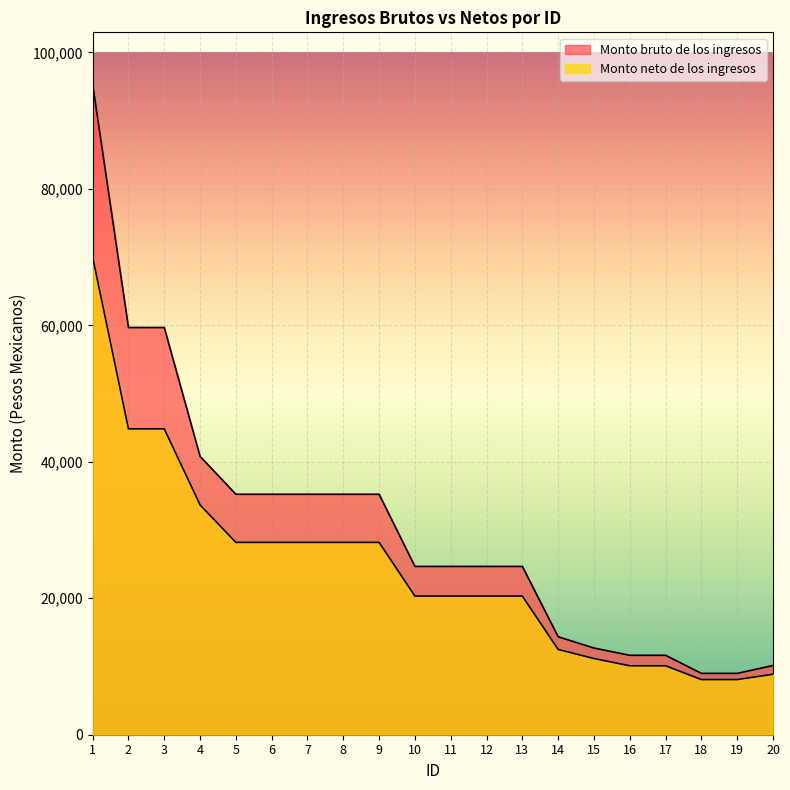

True or false: Monto neto de los ingresos has a value of 28191.8 at 7.

True